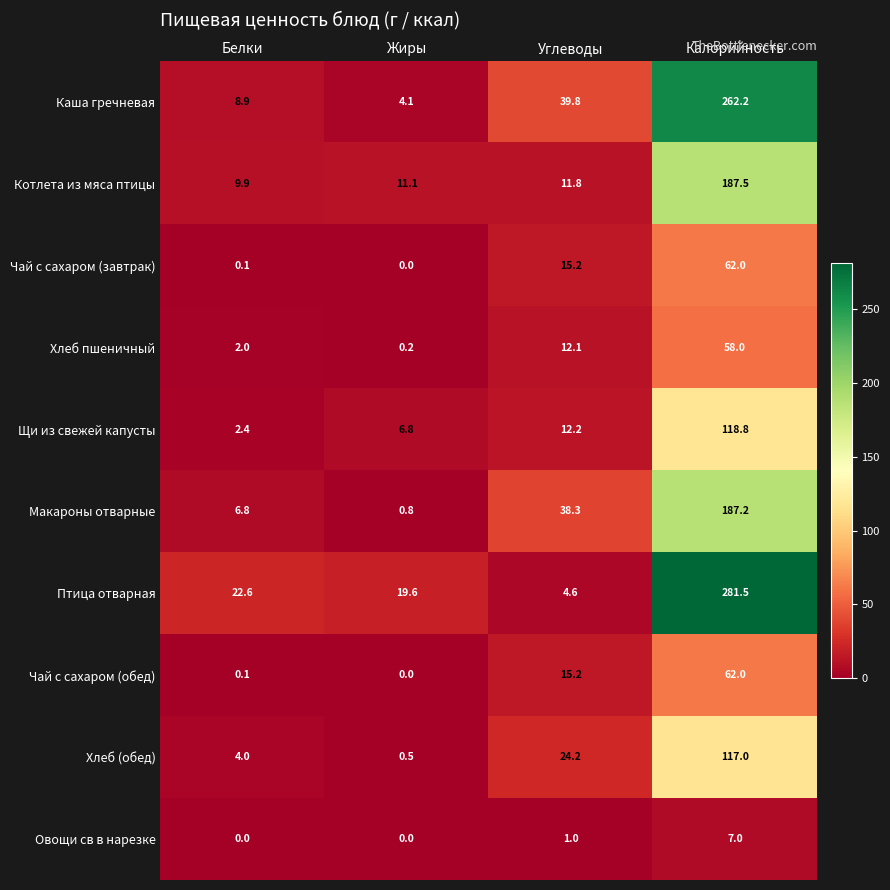

Where is Макароны отварные nearest to the value 94?

Углеводы